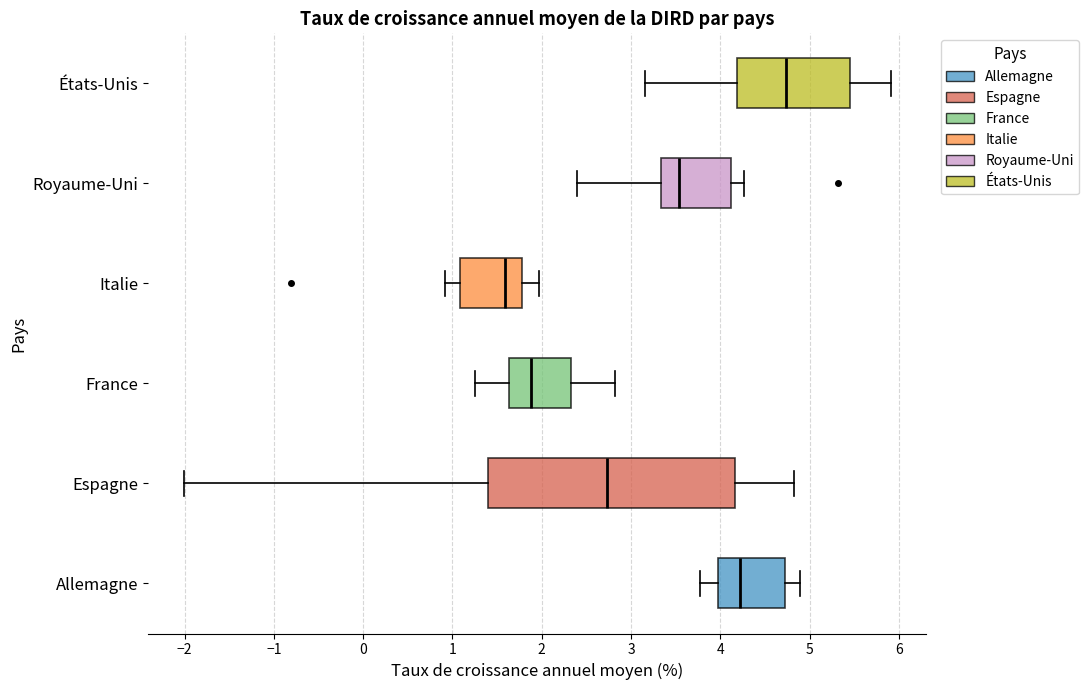

Which box has the furthest to the left median line?

Italie